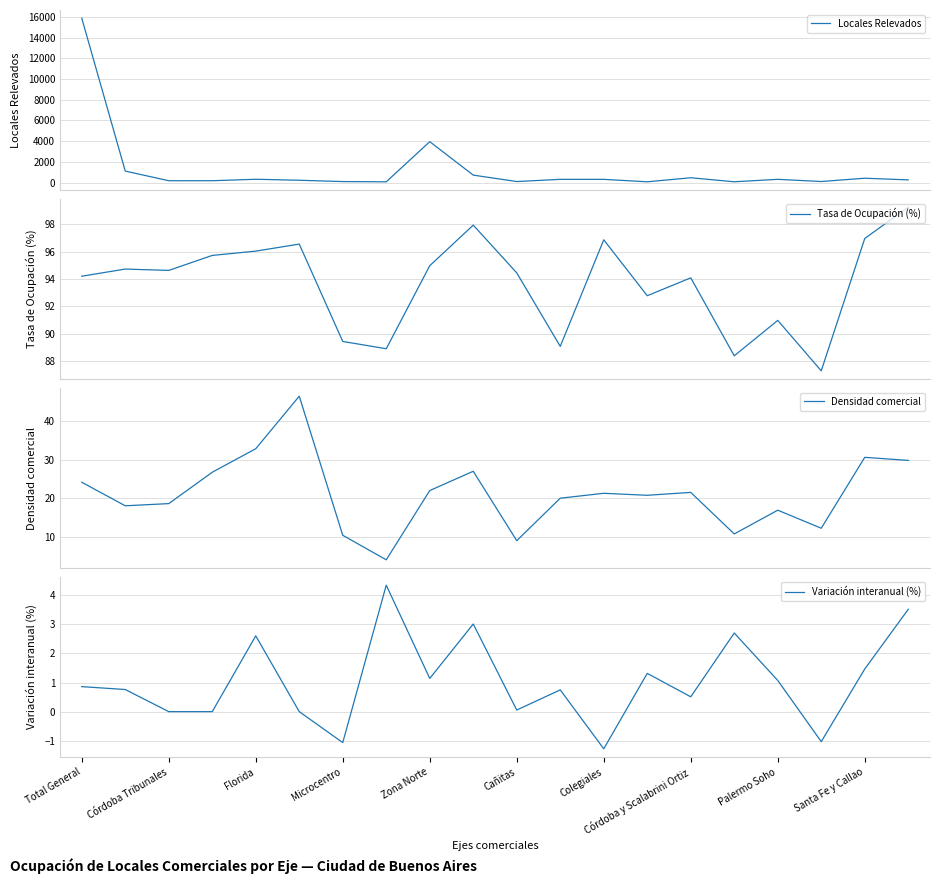

Rank the series by their maximum value, from lowest to highest.

Variación interanual (%), Densidad comercial, Tasa de Ocupación (%), Locales Relevados